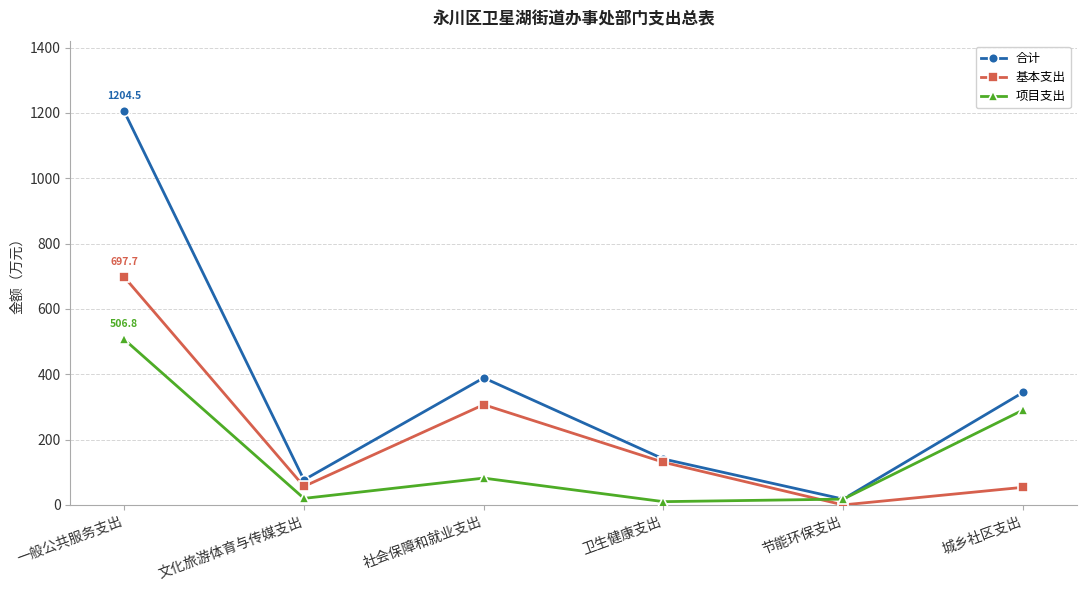

At which label does 基本支出 first exceed 130?

一般公共服务支出